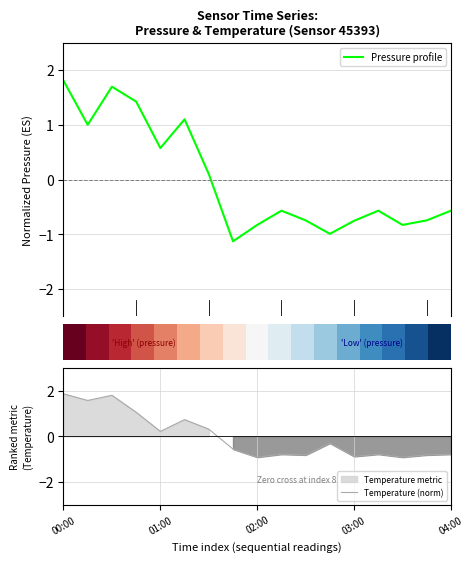

In Pressure profile, how many points are lower than both neighbors (excluding endpoints)?

5